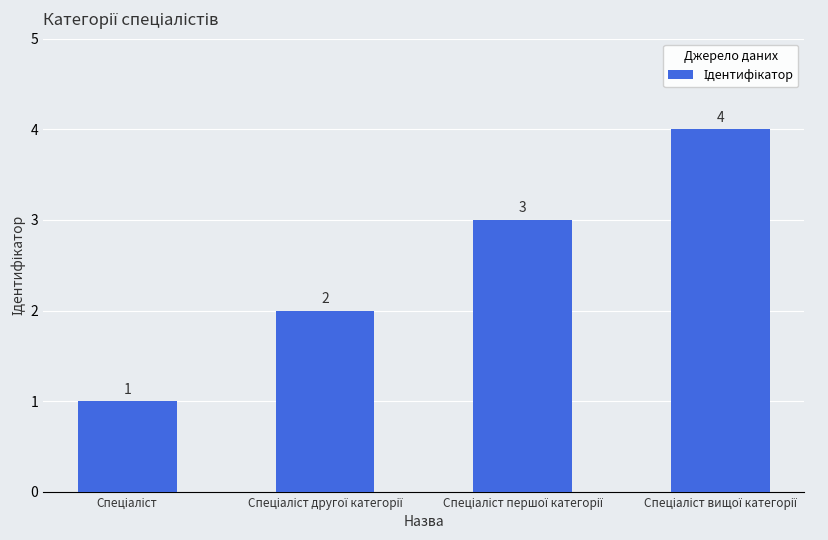

Count the values in the range 2 to 4.

3